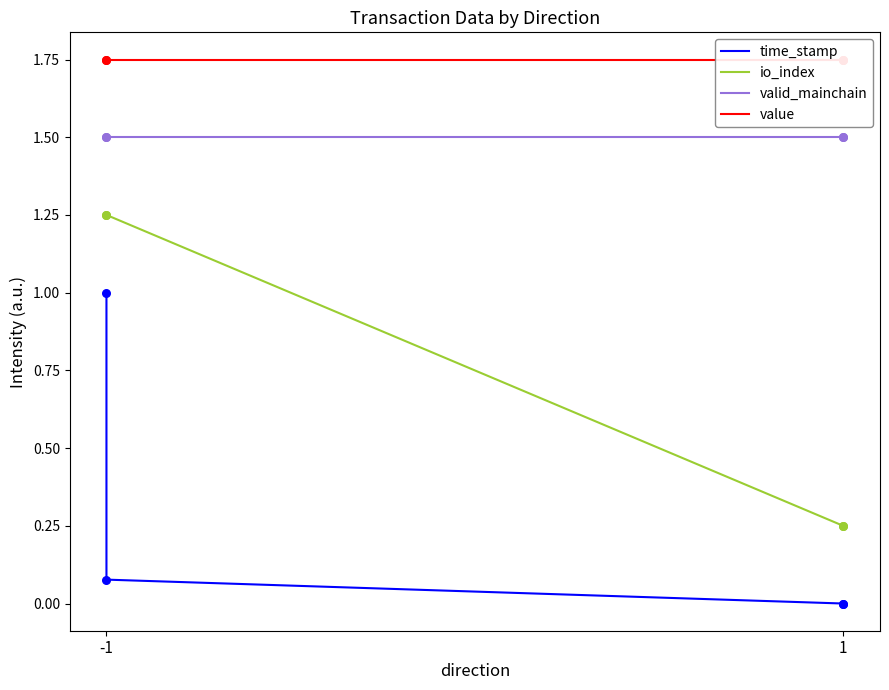

Which series has the largest total across all categories?

value